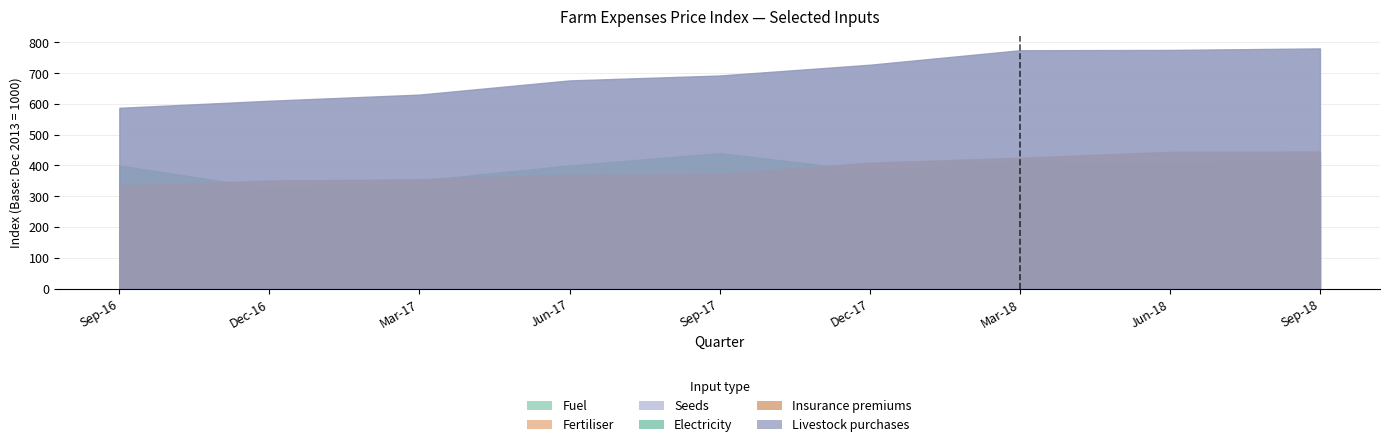

What is the difference between the Seeds values at Sep-17 and Mar-18?

14